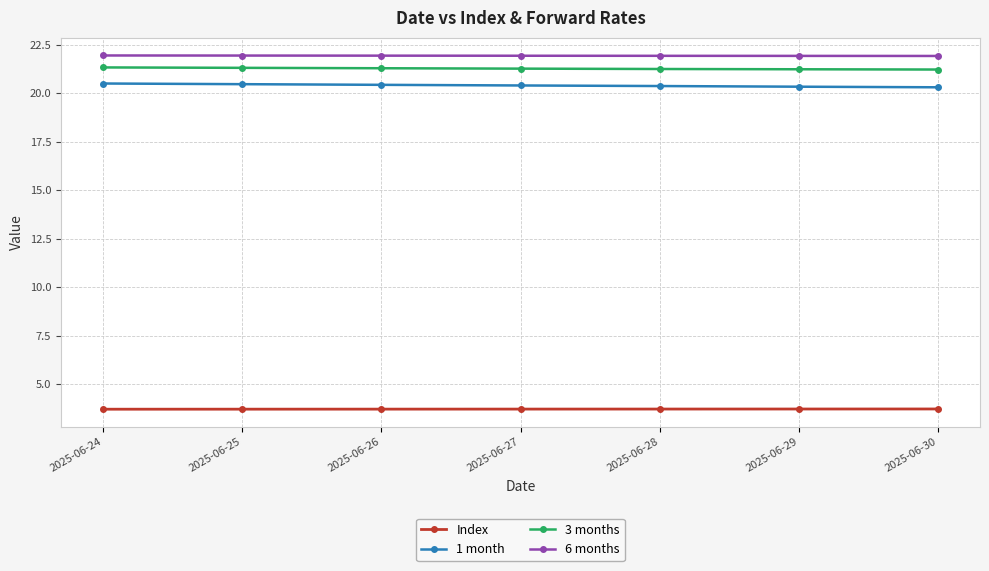

What is the difference between the highest and lowest values at 2025-06-25?

18.2